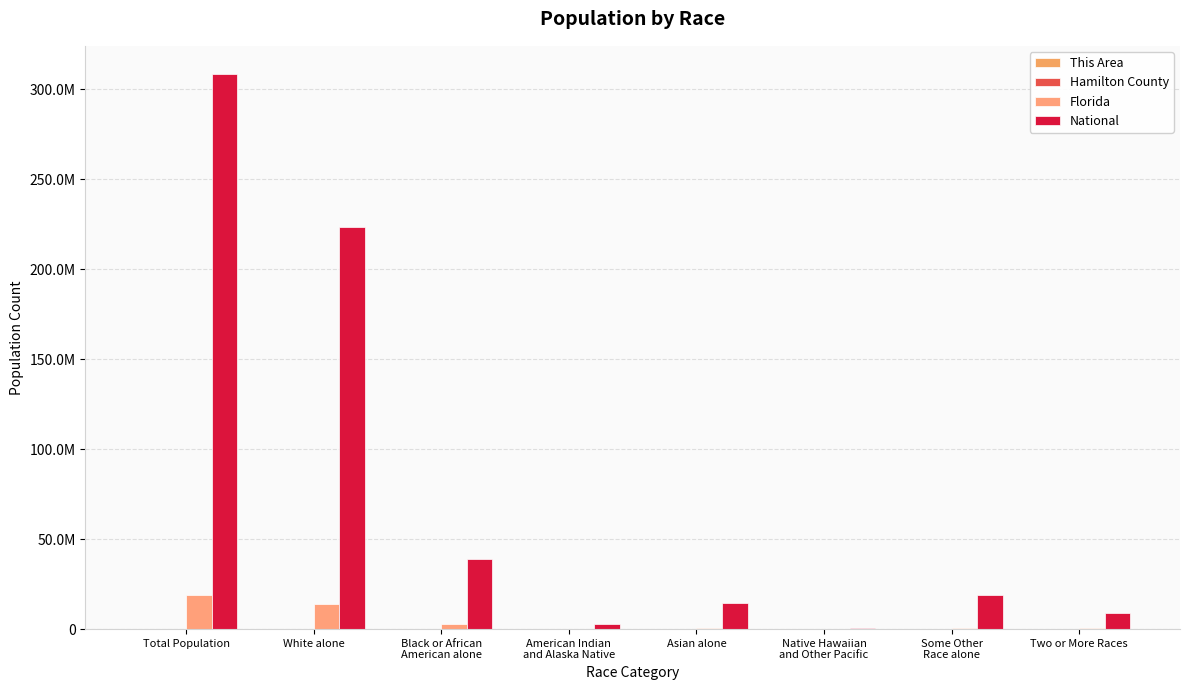

What position from the left is White alone?

2